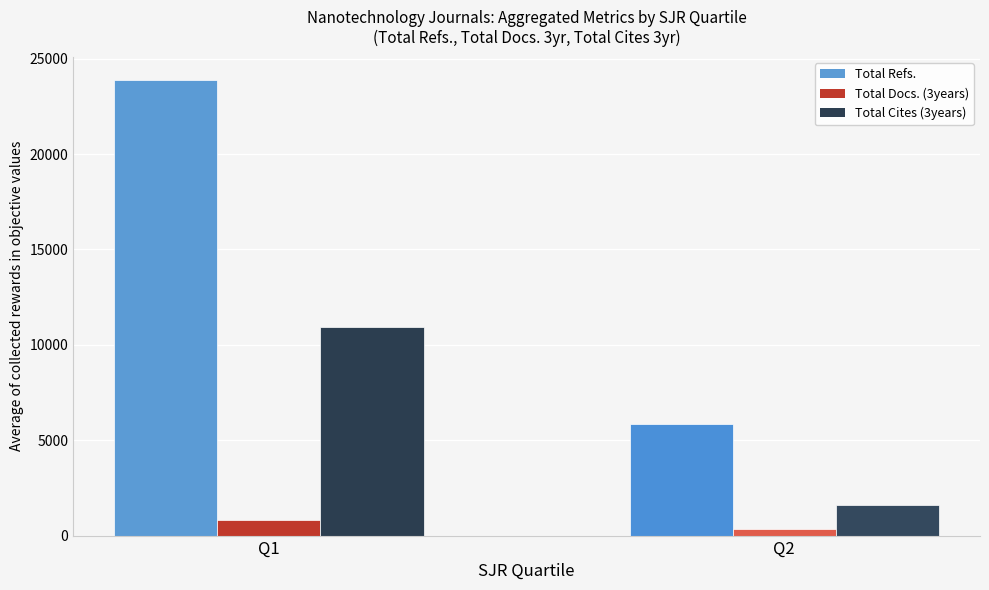

What is the average value of the Total Cites (3years) series?

6270.6